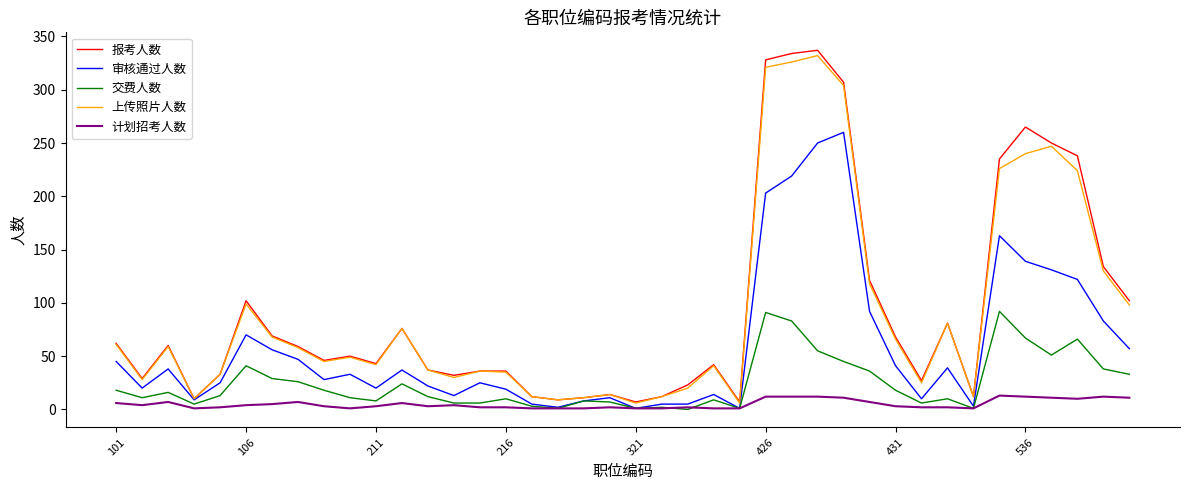

At how many categories does at least one series exceed 209?

8